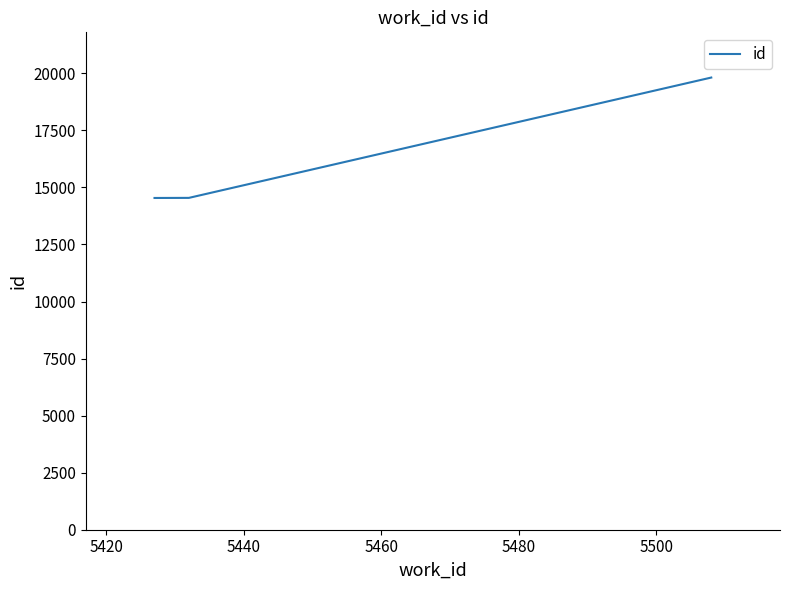

What is the minimum value shown in the chart?

14538